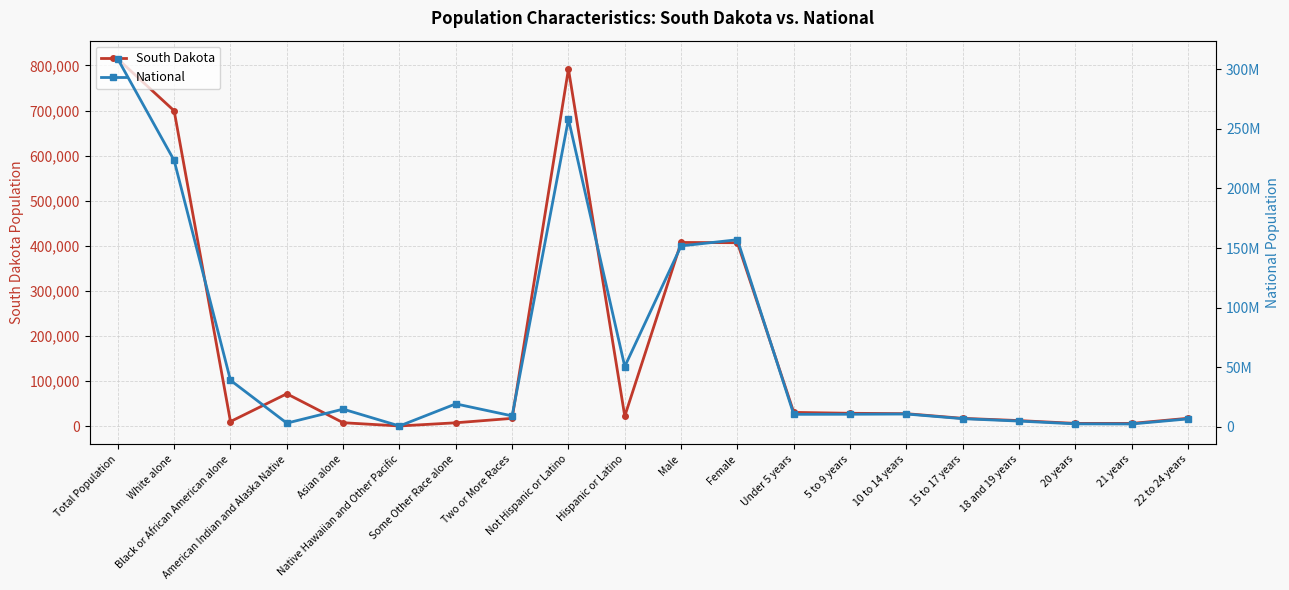

How many categories are shown in the chart?

20